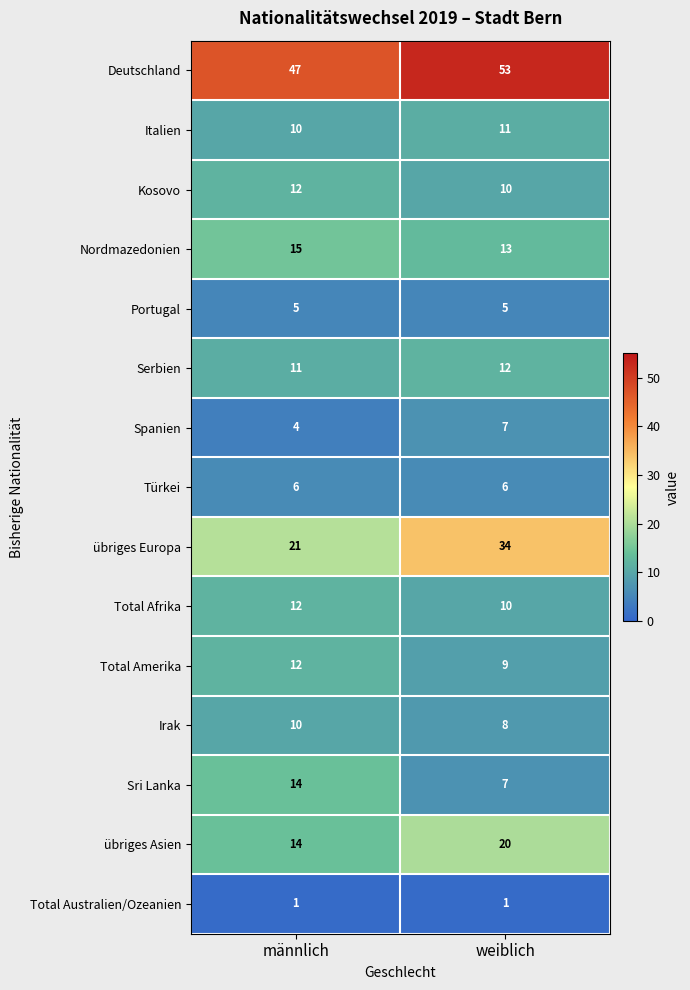

Reading left to right, list all the values displayed in this chart.

Deutschland: 47	53
Italien: 10	11
Kosovo: 12	10
Nordmazedonien: 15	13
Portugal: 5	5
Serbien: 11	12
Spanien: 4	7
Türkei: 6	6
übriges Europa: 21	34
Total Afrika: 12	10
Total Amerika: 12	9
Irak: 10	8
Sri Lanka: 14	7
übriges Asien: 14	20
Total Australien/Ozeanien: 1	1